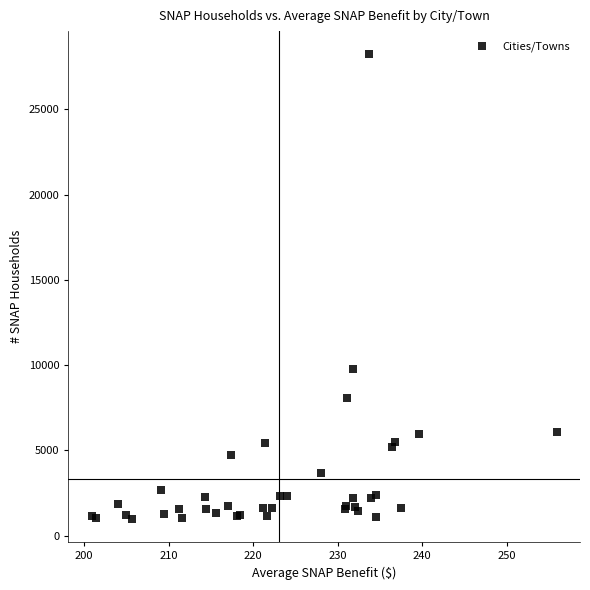

What Y value in the scatter plot is closest to 14600?

9797